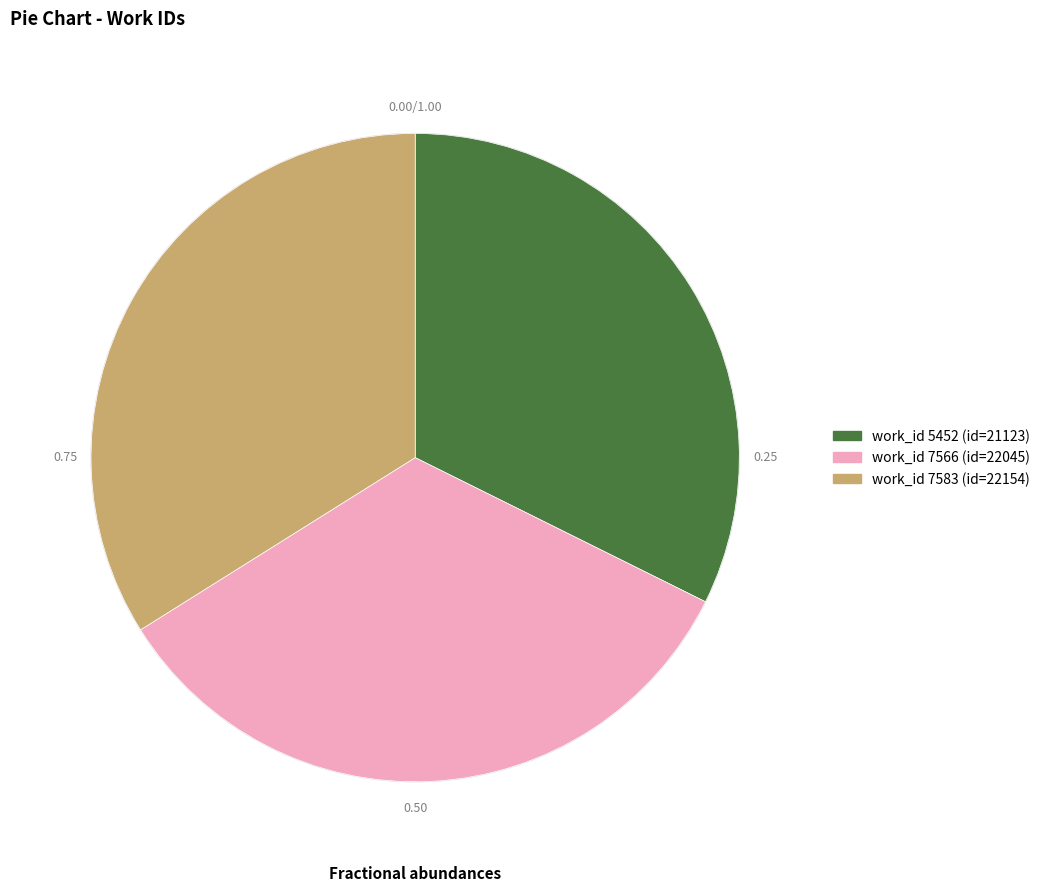

Is there a majority slice in this chart?

No